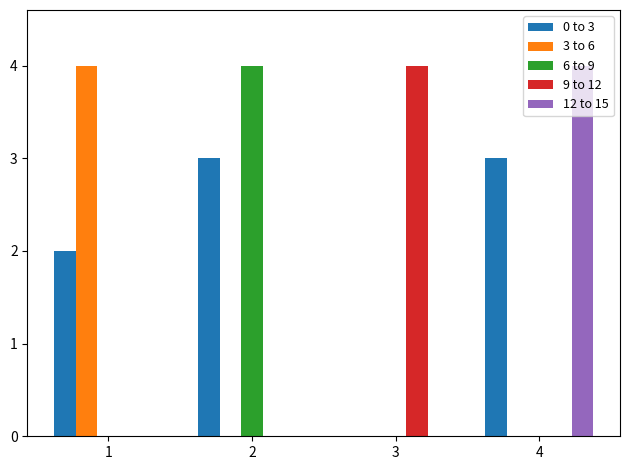

What is the sum of all 0 to 3 values?

8